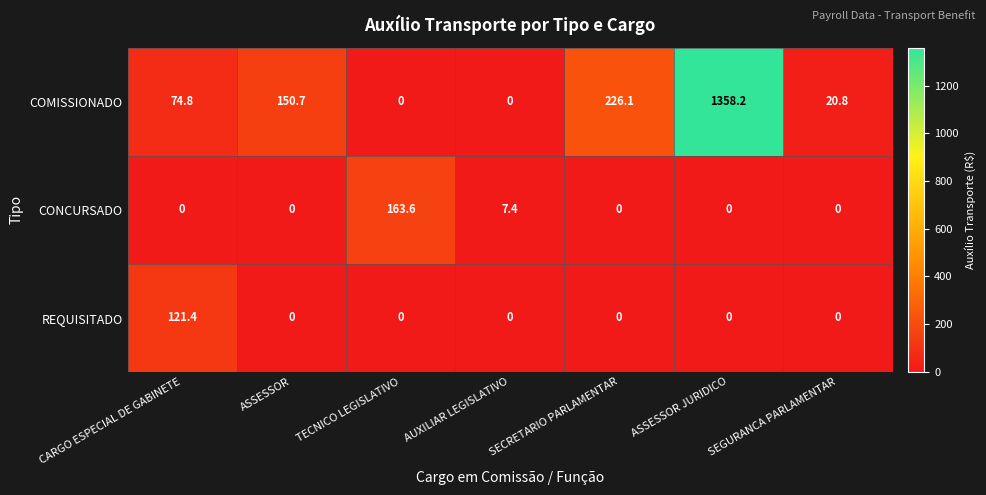

What is the difference between the maximum and minimum values in the COMISSIONADO series?

1358.2